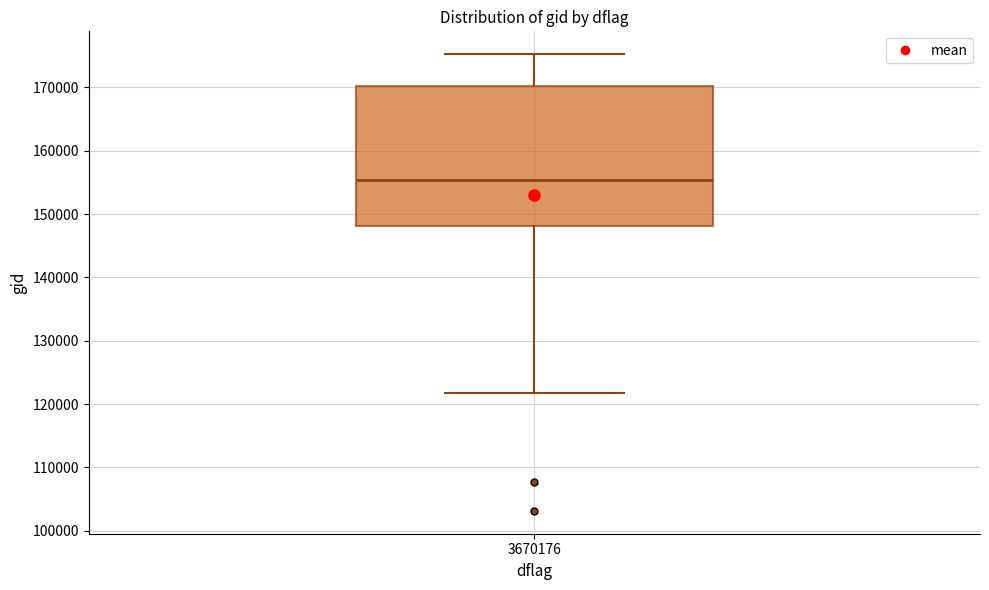

Where does the median line of the box at x = 3670176 sit on the y-axis? The values are not printed on the chart, so give them approximately, as read against the axis.

155000